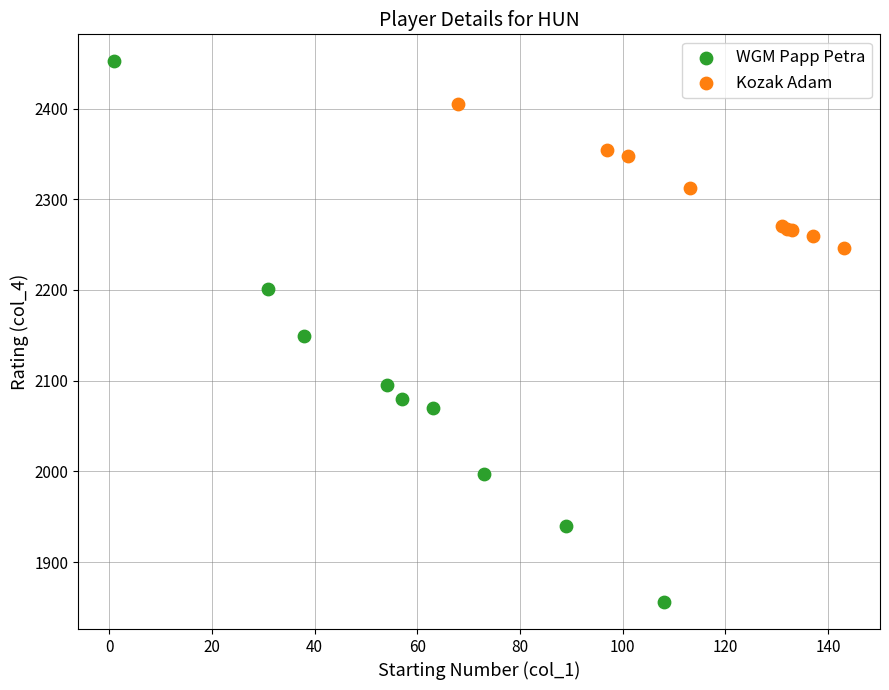

Which series has the largest Y range (max minus min)?

WGM Papp Petra